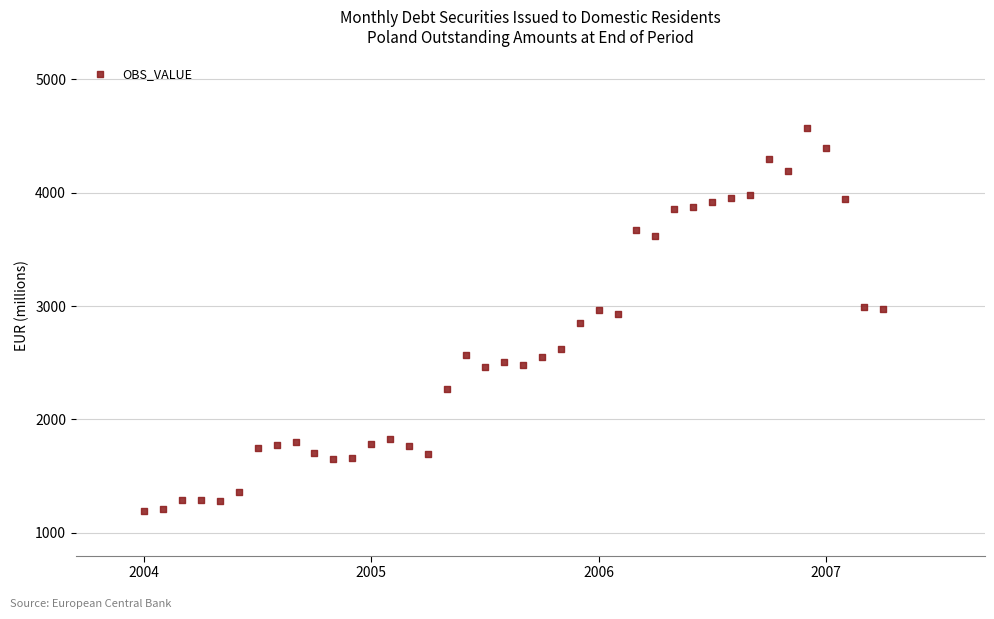

What is the range of Y values (max minus min)?

3373.5